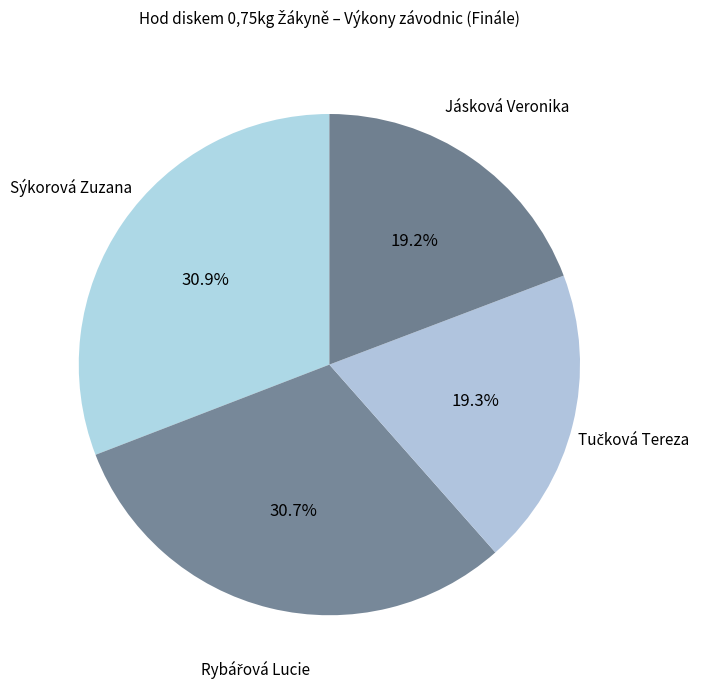

How many slices are in this pie chart?

4